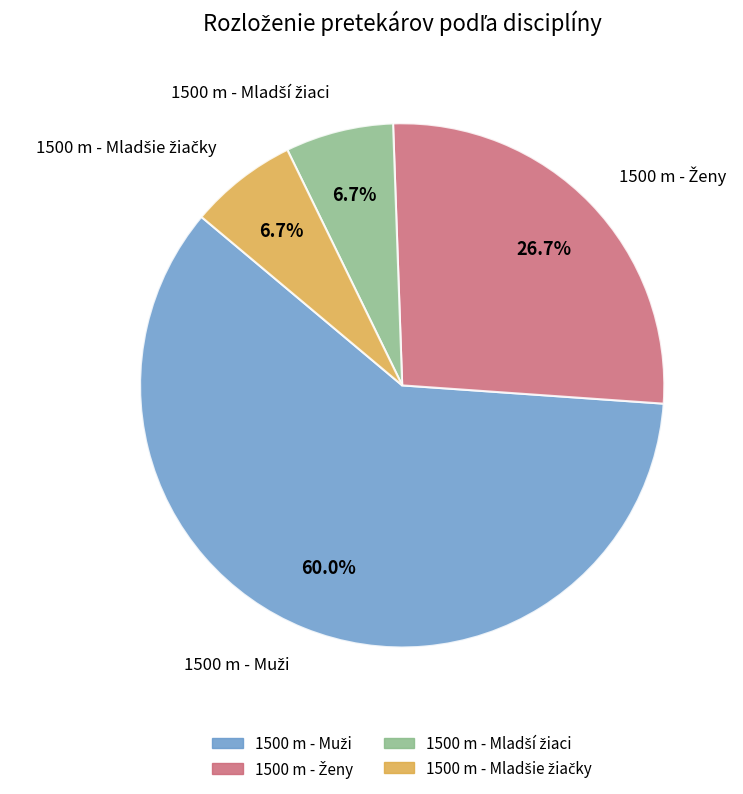

Is there any slice that represents more than half of the pie?

Yes